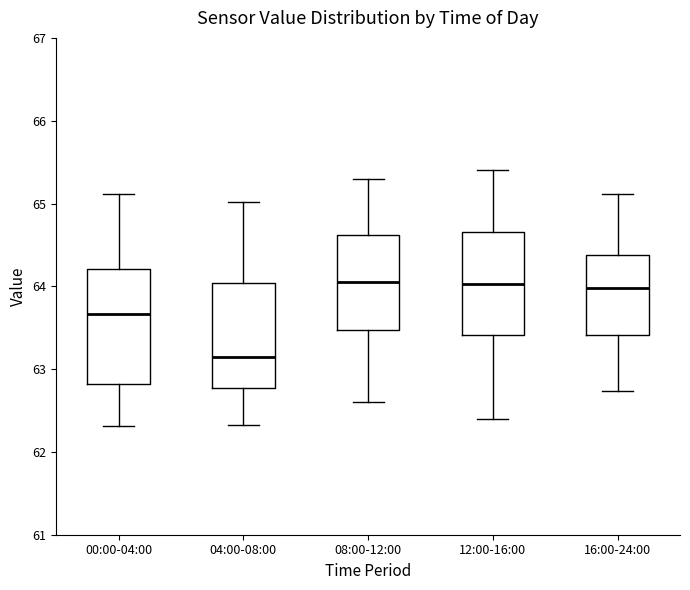

Comparing the boxes themselves (not the whiskers), which one is the tallest?

00:00-04:00